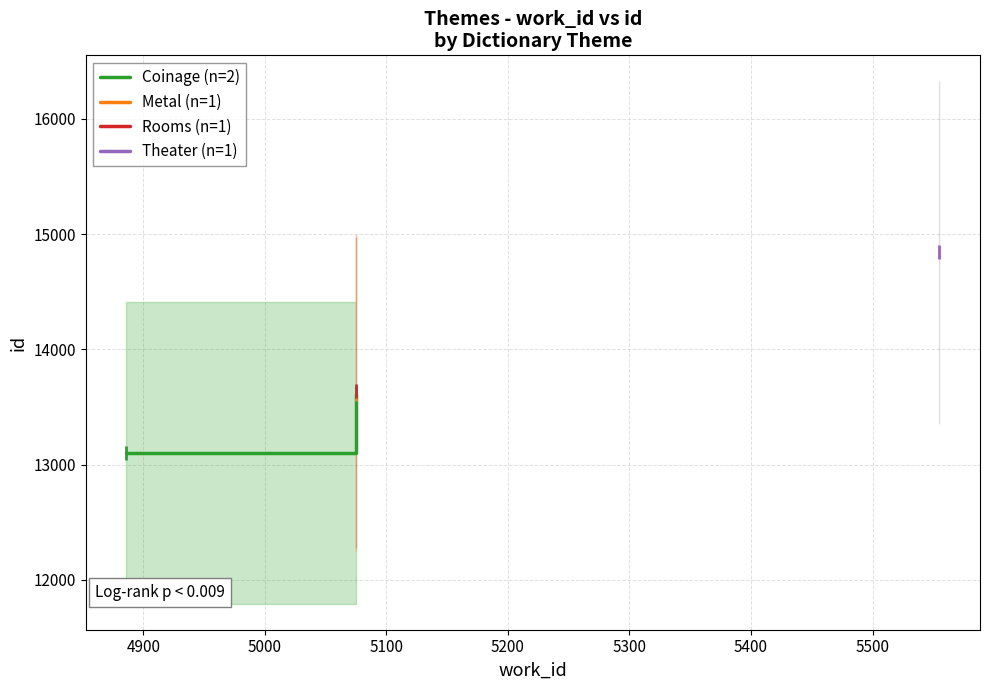

Does the chart have visible grid lines?

Yes